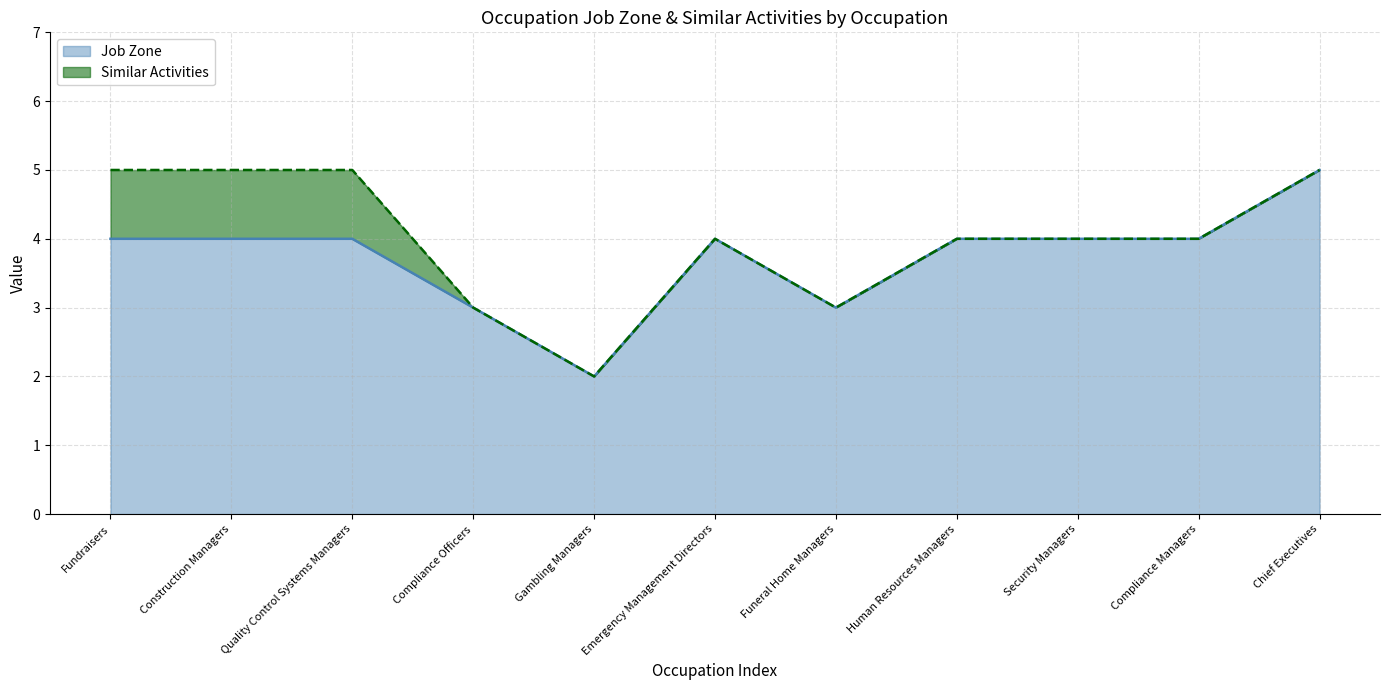

At which category does the chart reach its minimum across all series?

Gambling Managers